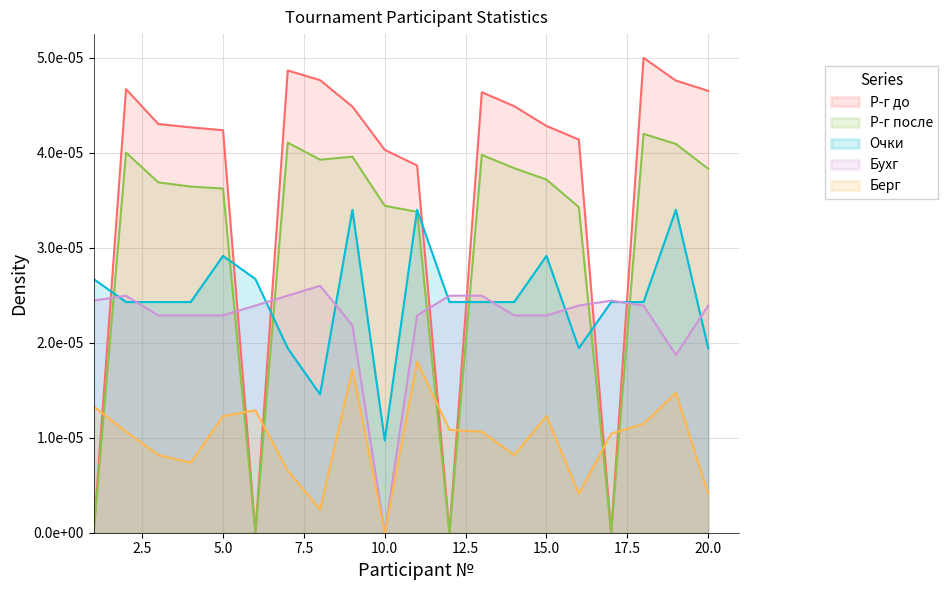

Rank the series by their maximum value, from highest to lowest.

Р-г до, Р-г после, Очки, Бухг, Берг